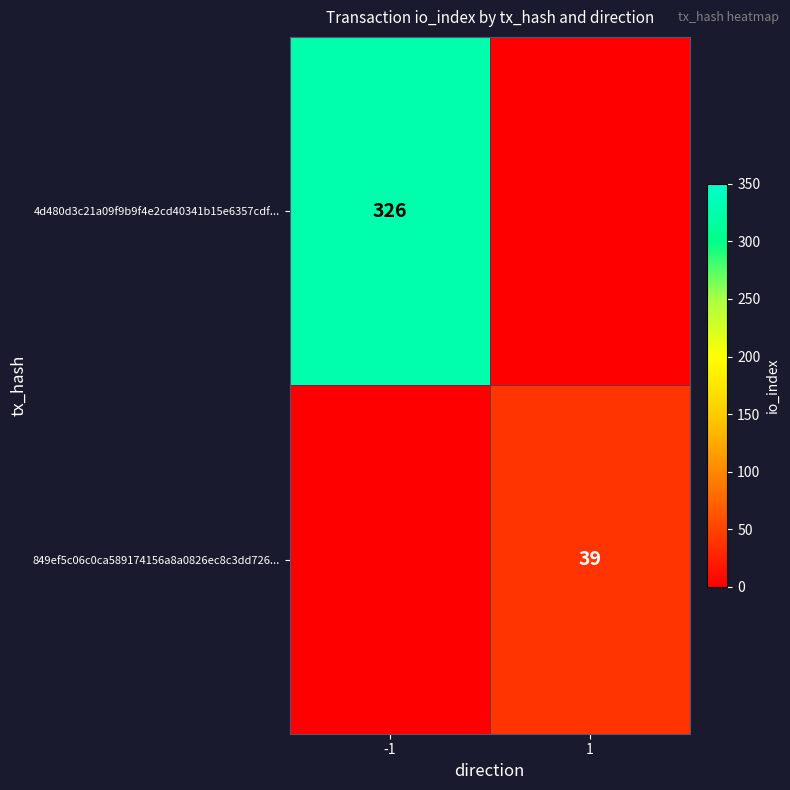

Is it true that 849ef5c06c0ca589174156a8a0826ec8c3dd726... equals 39 at 1?

True